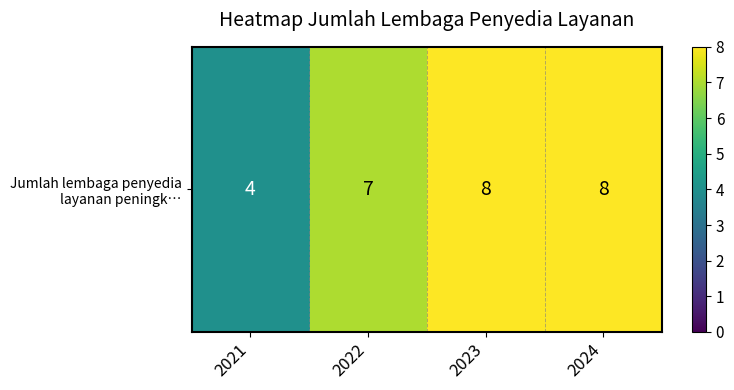

The chart shows a value of 6 at 2021. True or false?

False